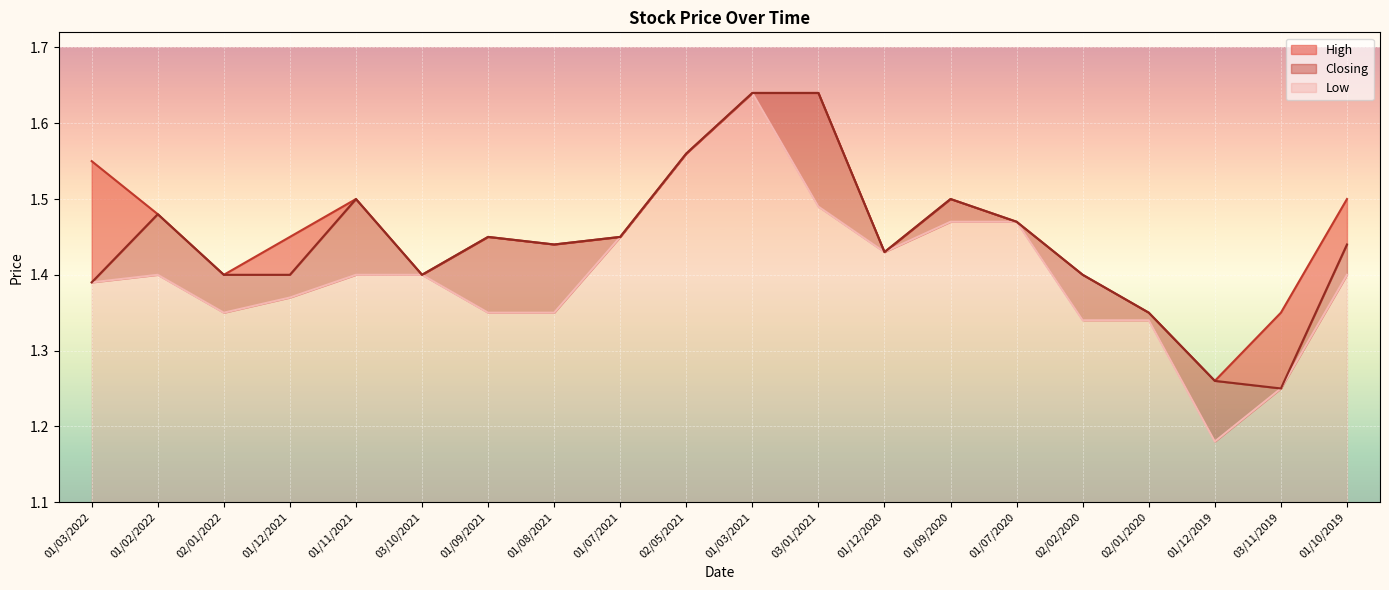

Reading left to right, what are all the values shown in this chart?

High: 01/03/2022=1.6	01/02/2022=1.5	02/01/2022=1.4	01/12/2021=1.4	01/11/2021=1.5	03/10/2021=1.4	01/09/2021=1.4	01/08/2021=1.4	01/07/2021=1.4	02/05/2021=1.6	01/03/2021=1.6	03/01/2021=1.6	01/12/2020=1.4	01/09/2020=1.5	01/07/2020=1.5	02/02/2020=1.4	02/01/2020=1.4	01/12/2019=1.3	03/11/2019=1.4	01/10/2019=1.5
Closing: 01/03/2022=1.4	01/02/2022=1.5	02/01/2022=1.4	01/12/2021=1.4	01/11/2021=1.5	03/10/2021=1.4	01/09/2021=1.4	01/08/2021=1.4	01/07/2021=1.4	02/05/2021=1.6	01/03/2021=1.6	03/01/2021=1.6	01/12/2020=1.4	01/09/2020=1.5	01/07/2020=1.5	02/02/2020=1.4	02/01/2020=1.4	01/12/2019=1.3	03/11/2019=1.2	01/10/2019=1.4
Low: 01/03/2022=1.4	01/02/2022=1.4	02/01/2022=1.4	01/12/2021=1.4	01/11/2021=1.4	03/10/2021=1.4	01/09/2021=1.4	01/08/2021=1.4	01/07/2021=1.4	02/05/2021=1.6	01/03/2021=1.6	03/01/2021=1.5	01/12/2020=1.4	01/09/2020=1.5	01/07/2020=1.5	02/02/2020=1.3	02/01/2020=1.3	01/12/2019=1.2	03/11/2019=1.2	01/10/2019=1.4